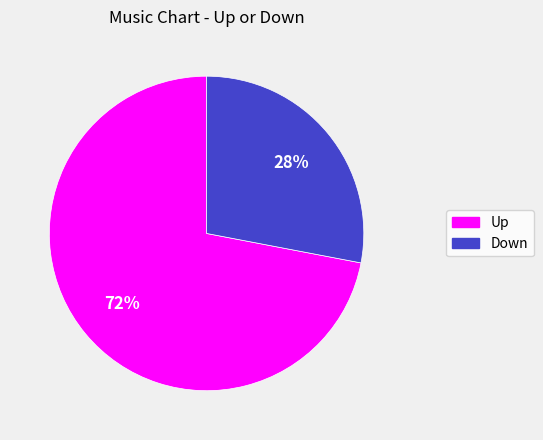

Is it true that Down is 23% of the pie?

False